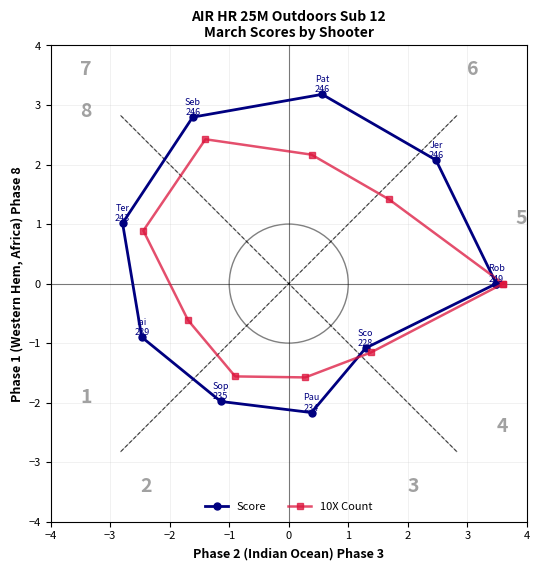

What position from the left is 3?

8